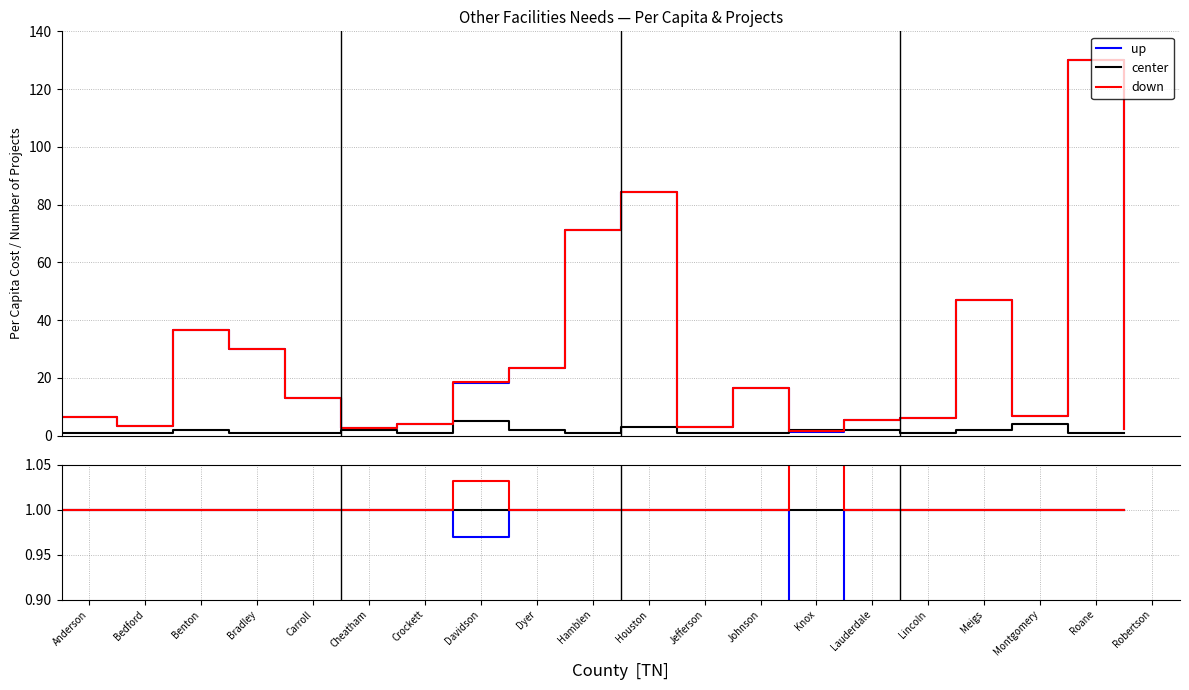

True or false: center and up intersect in this chart.

False